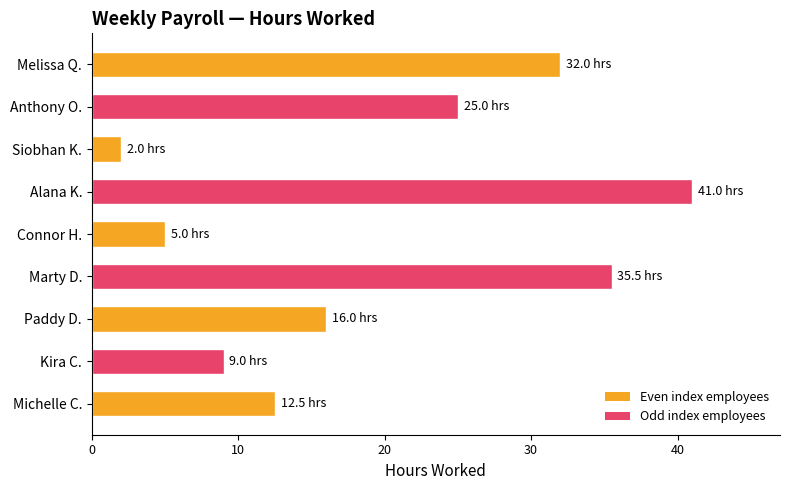

Approximately how many times larger is the value at Michelle C. compared to Melissa Q.?

0.4